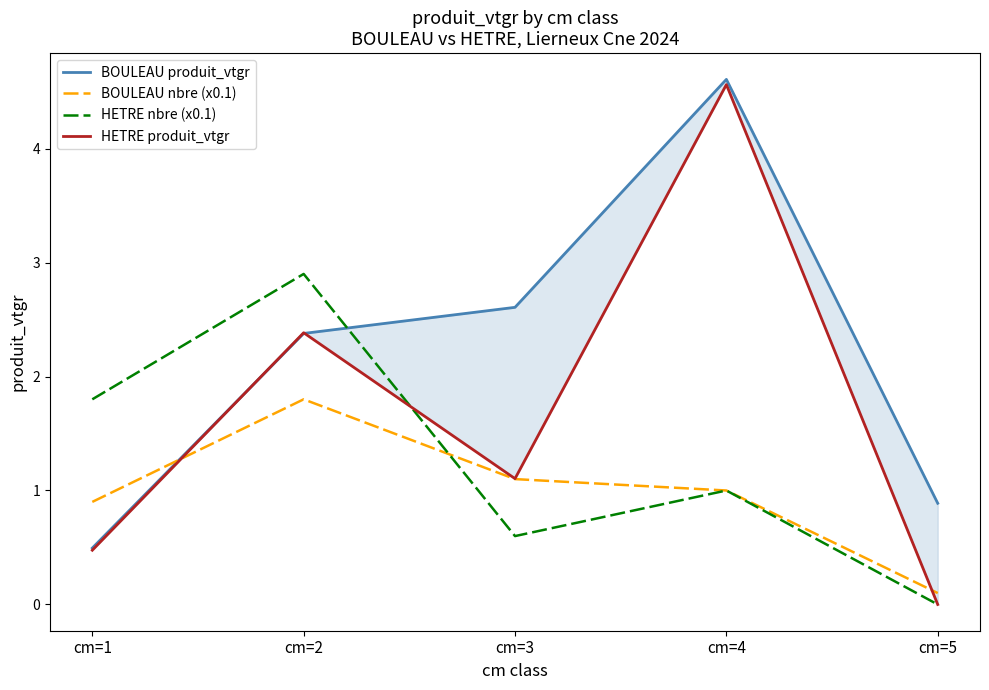

What is the spread (max minus min) of values at cm=1?

1.3